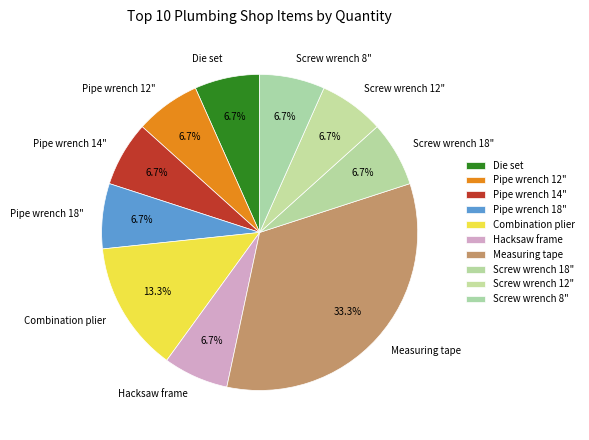

Is it true that Measuring tape is 41% of the pie?

False